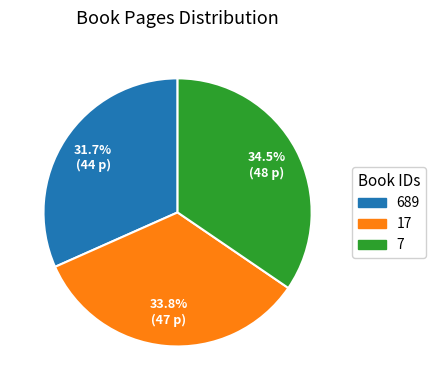

What is the total percentage of 689 and 17?

65.5%